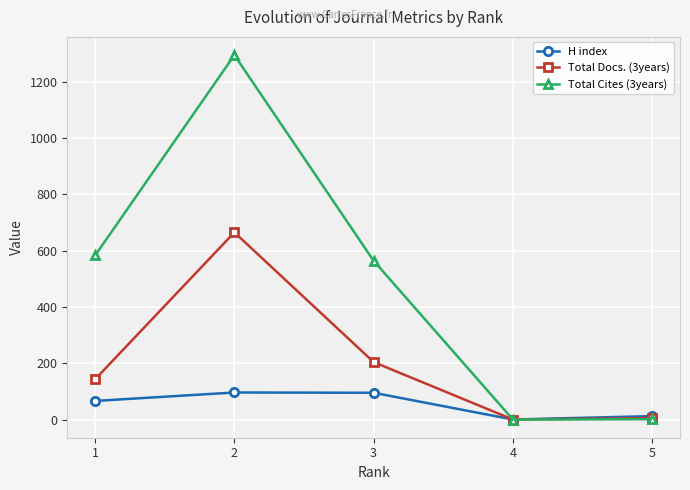

What is the total value across all series at 5?

18